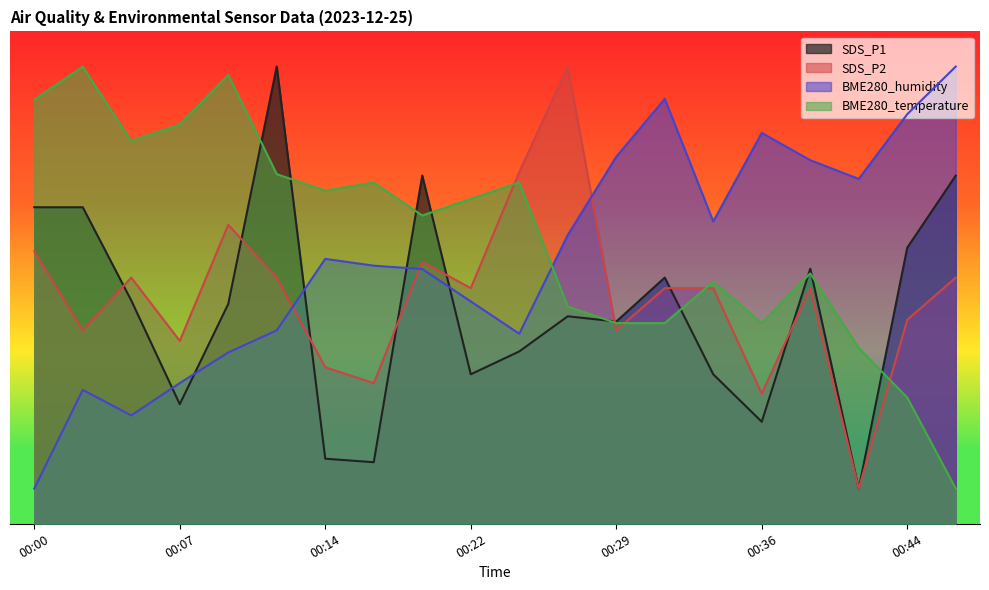

At which category does SDS_P1 reach its first local valley?

00:07